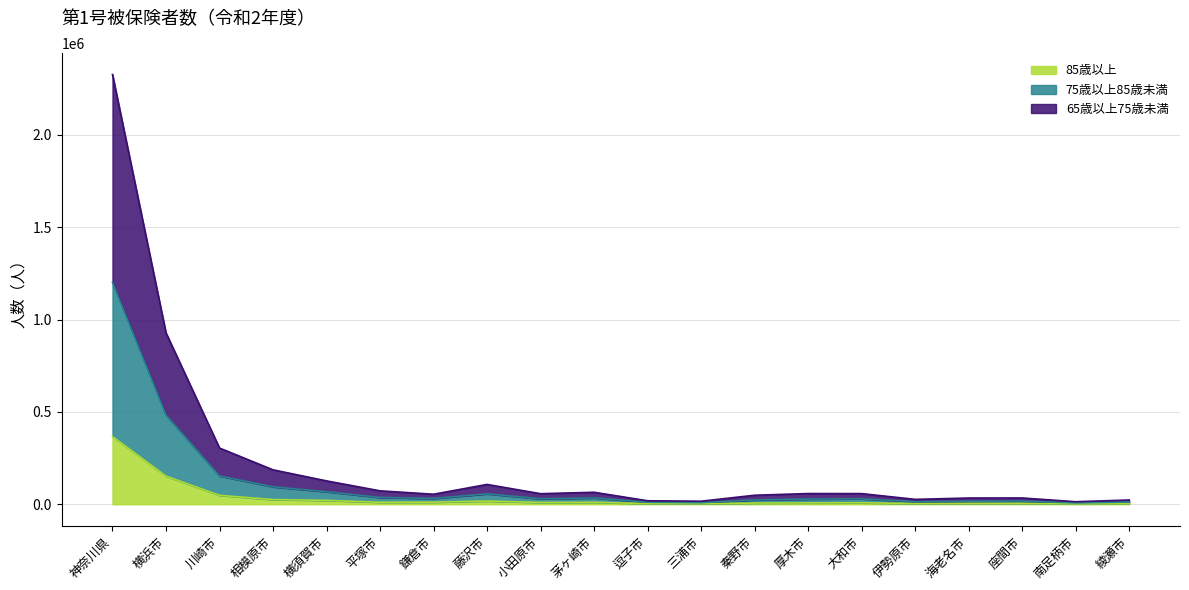

True or false: 85歳以上 and 75歳以上85歳未満 intersect in this chart.

False